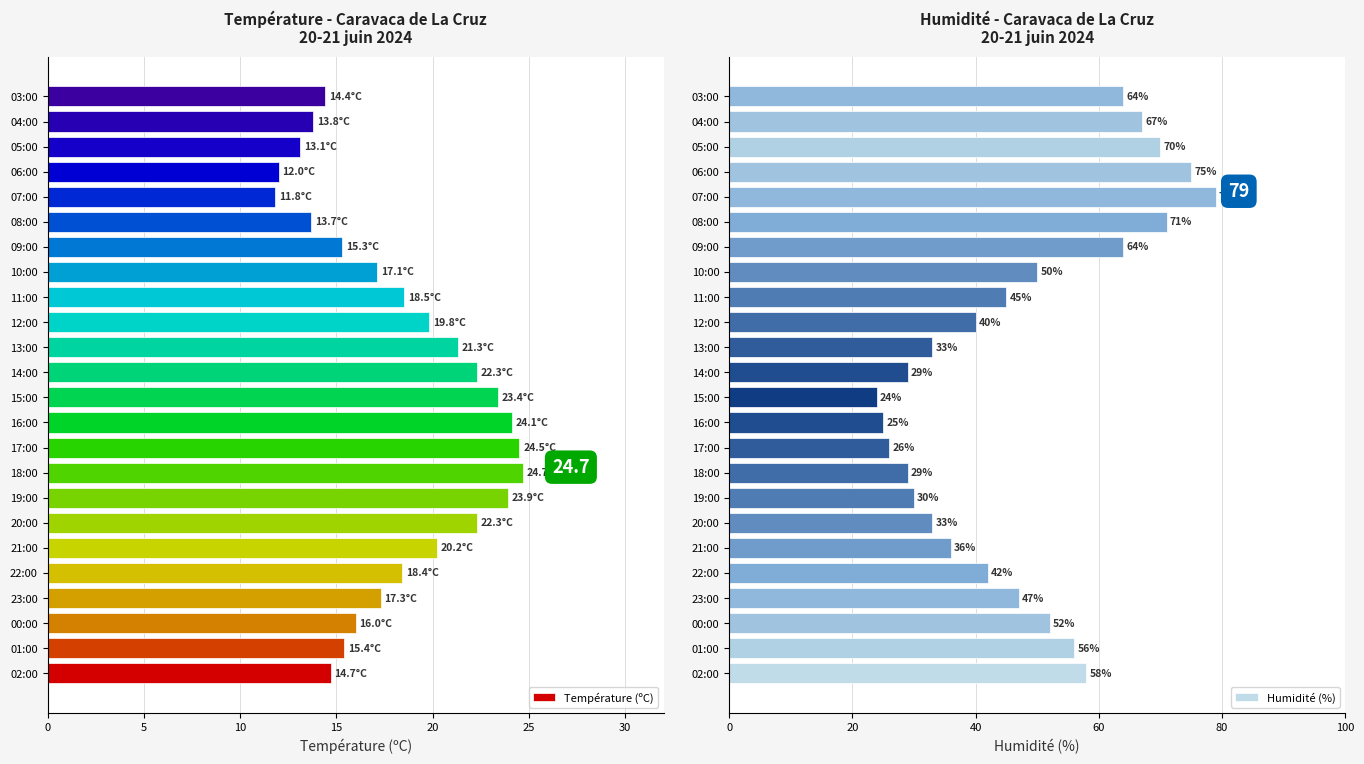

Is it true that Température (ºC) equals 13.8 at 04:00?

True